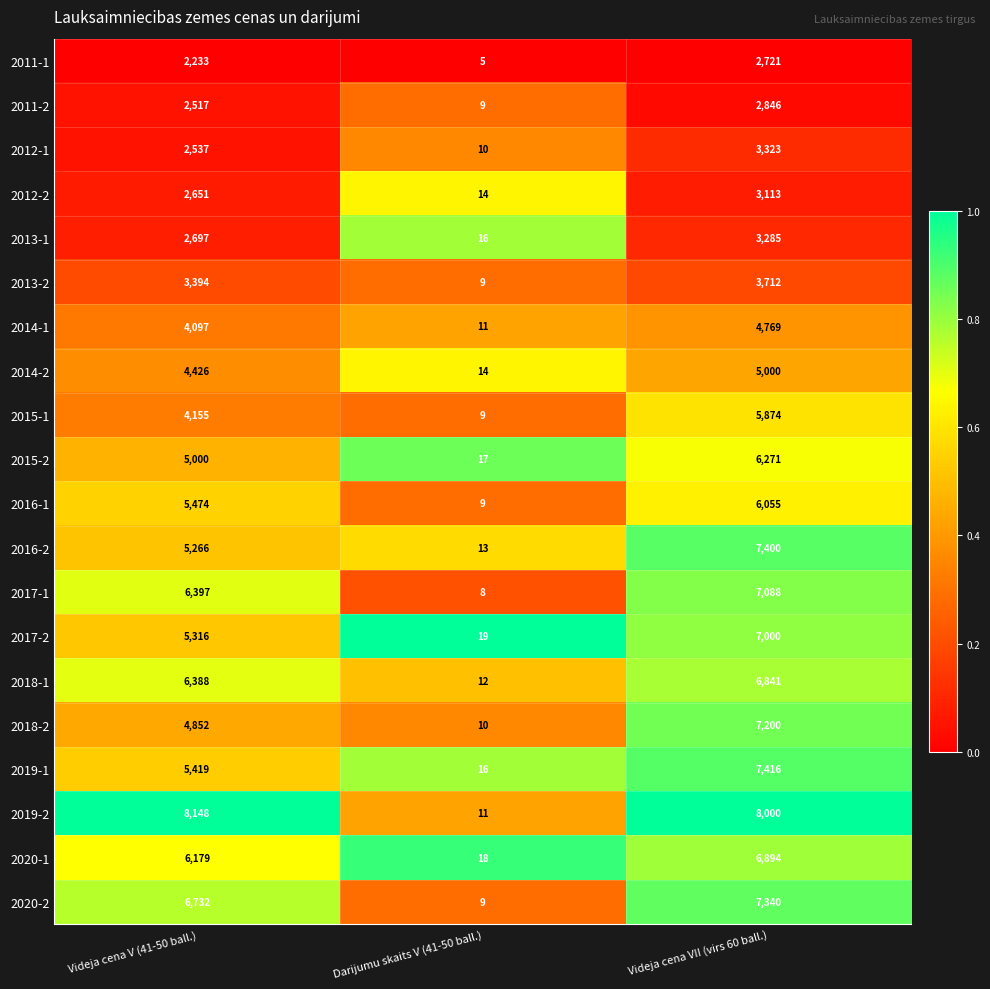

True or false: 2014-1 has a value of 1216 at Videja cena VII (virs 60 ball.).

False